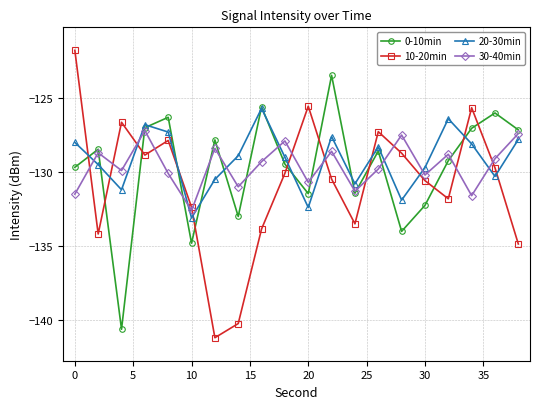

Which series ends up on top after the final intersection of 0-10min and 20-30min?

0-10min